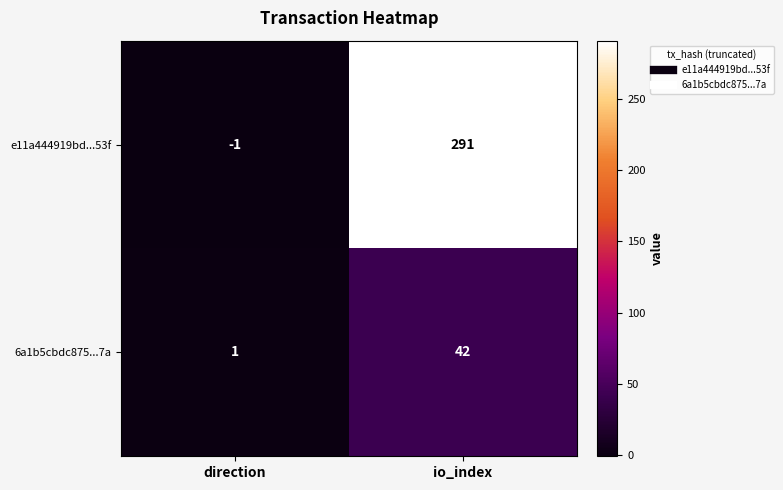

What is the average value of the e11a444919bd...53f series?

145